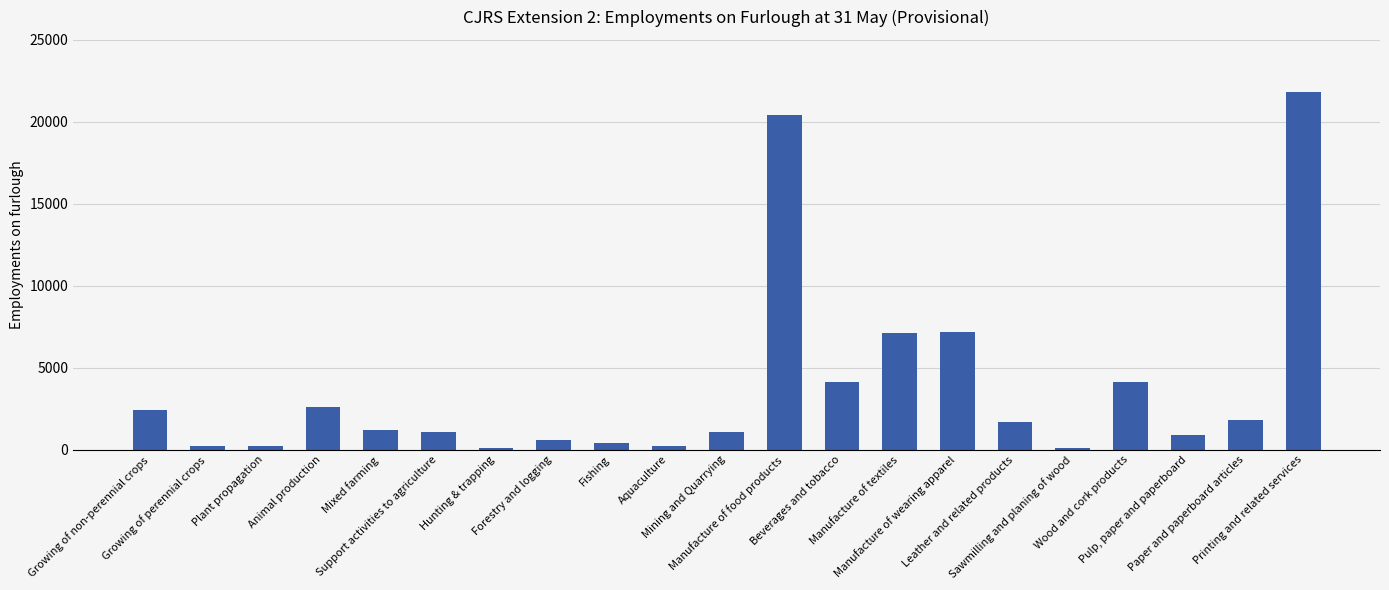

Where does the data first go above 1200?

Growing of non-perennial crops